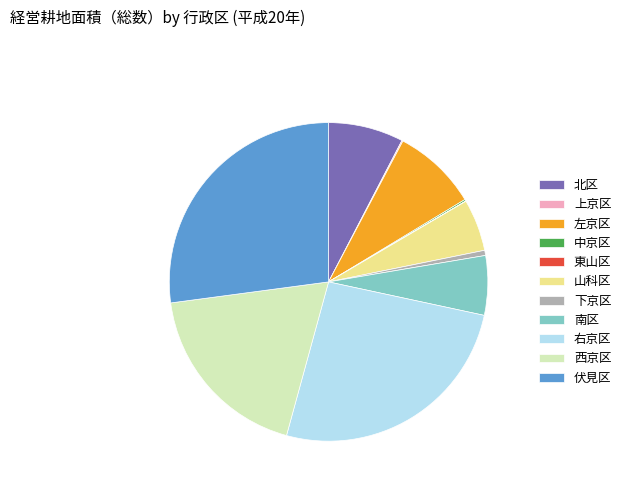

Is it true that 右京区 is 26% of the pie?

True